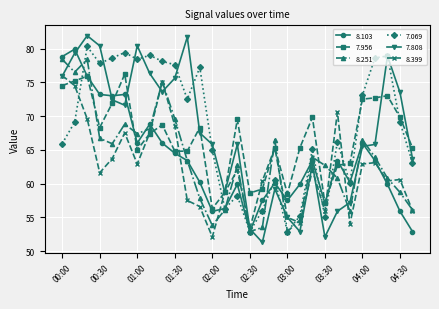

How many lines are shown in the chart?

6